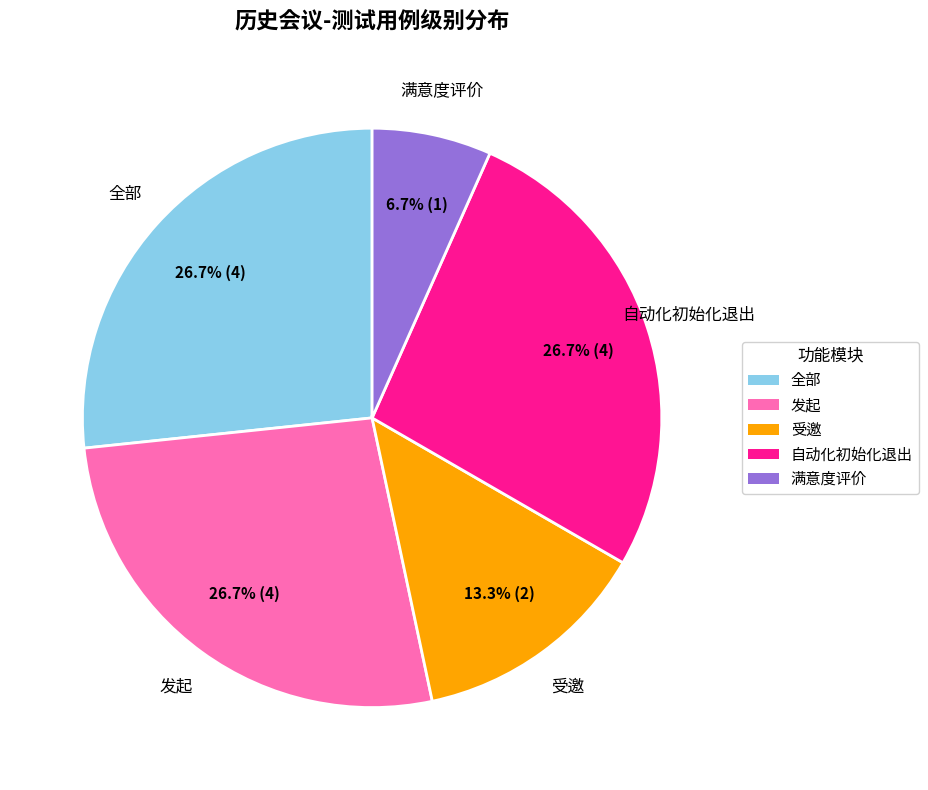

Does 受邀 account for over 50% of the chart?

No